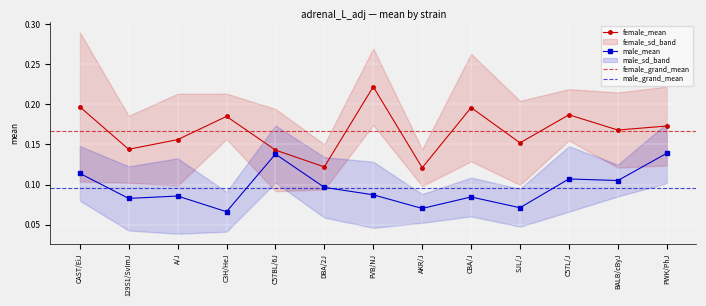

What value does the female_mean series have at SJL/J?

0.2